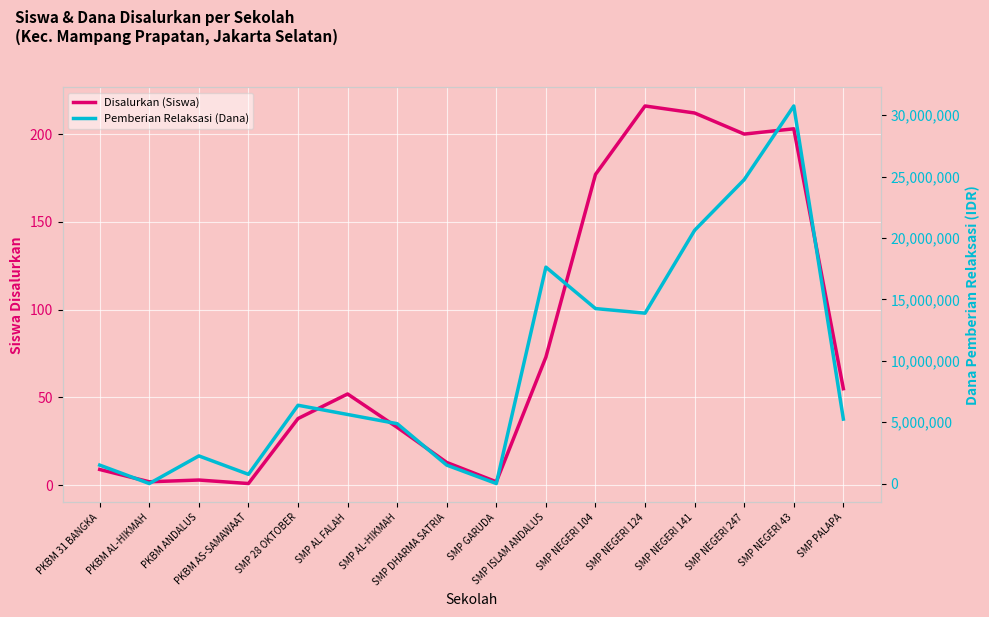

The value of Disalurkan (Siswa) at SMP GARUDA is 2. True or false?

True